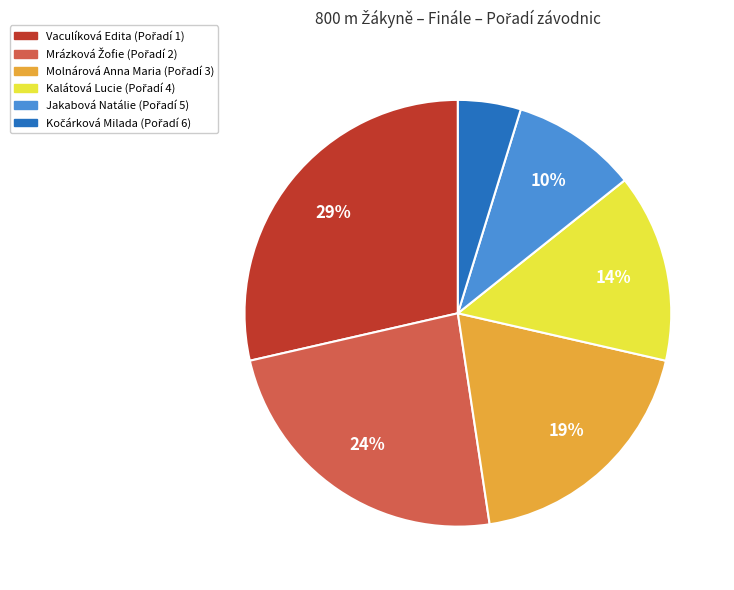

How many slices are in this pie chart?

6